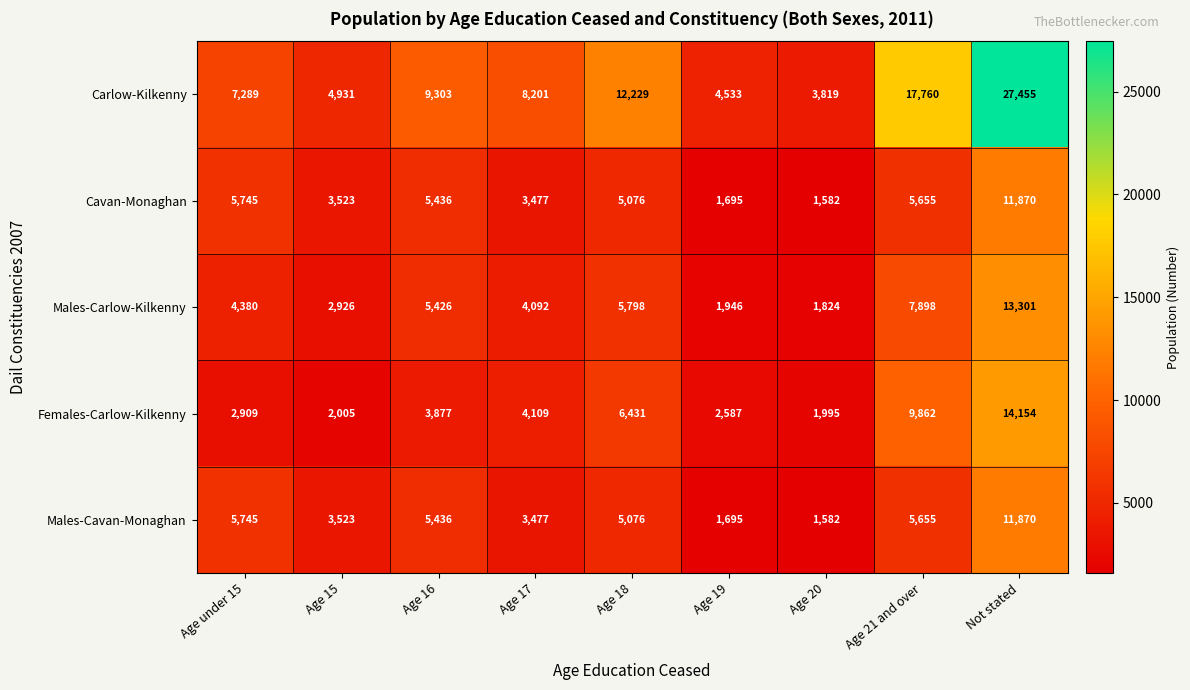

Which series has the widest spread of values?

Carlow-Kilkenny